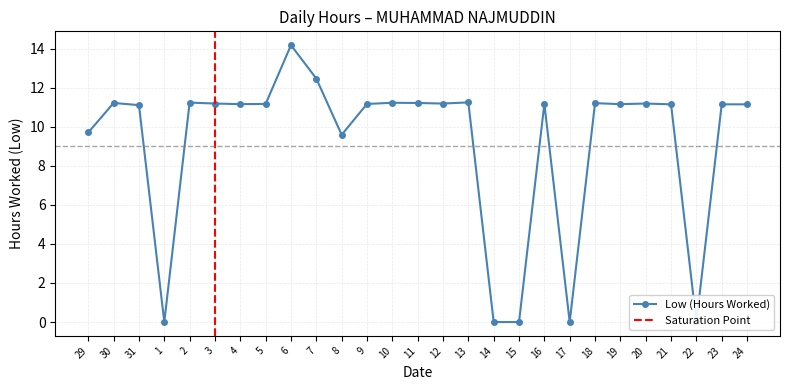

Does the chart display data point markers on the line(s)?

Yes